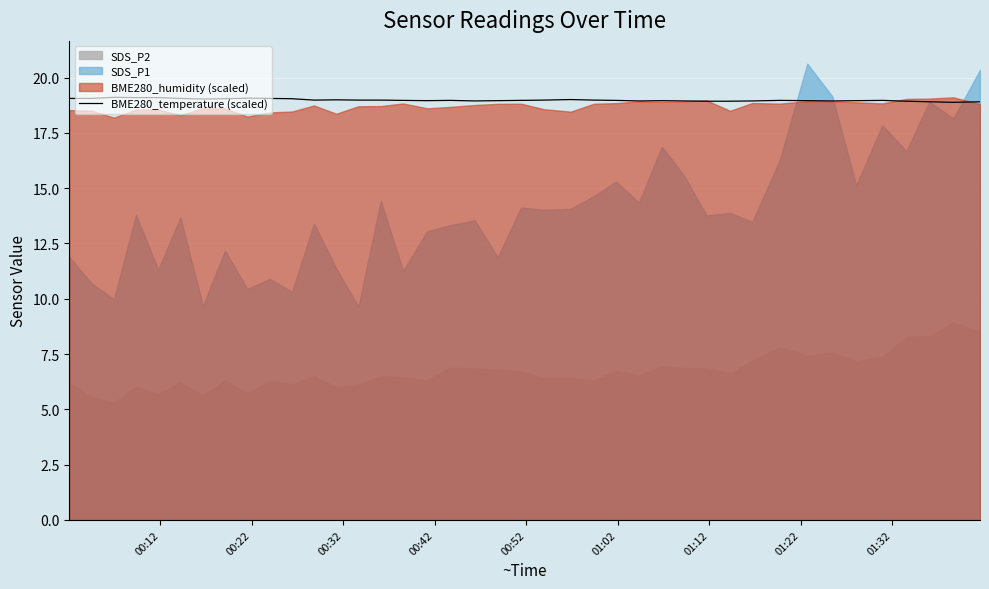

What is the maximum value for BME280_temperature (scaled)?

19.1